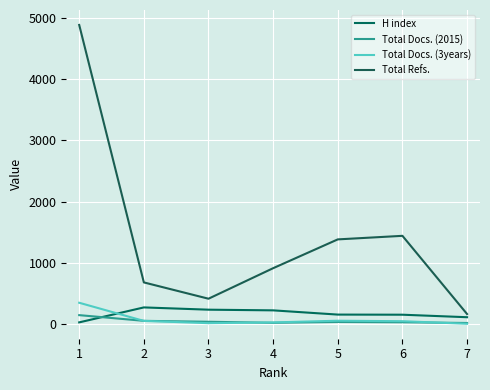

Reading left to right, transcribe all the data shown in this chart.

H index: 28	272	235	224	155	153	112
Total Docs. (2015): 146	53	38	21	35	30	18
Total Docs. (3years): 348	52	15	27	55	47	5
Total Refs.: 4881	680	414	912	1382	1440	164